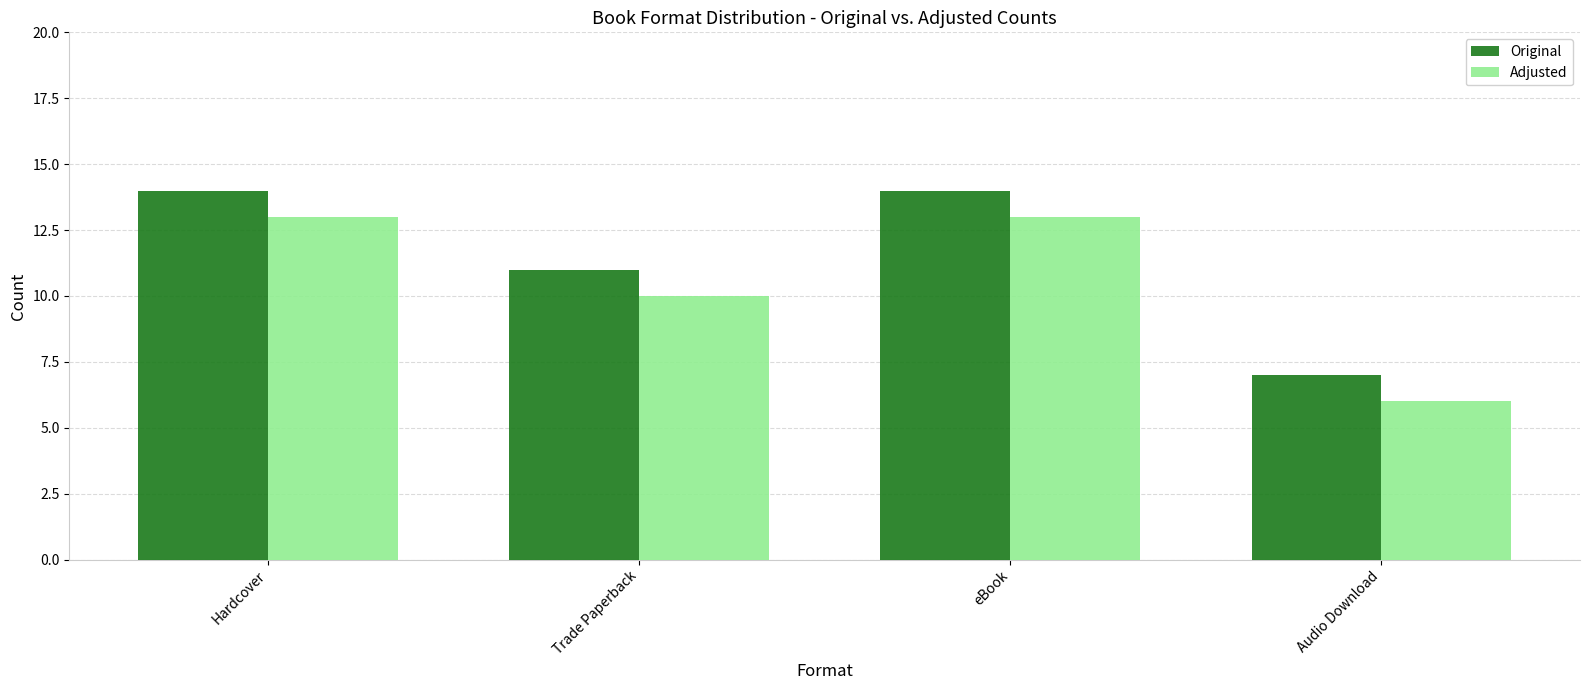

Does the chart contain stacked bars?

No